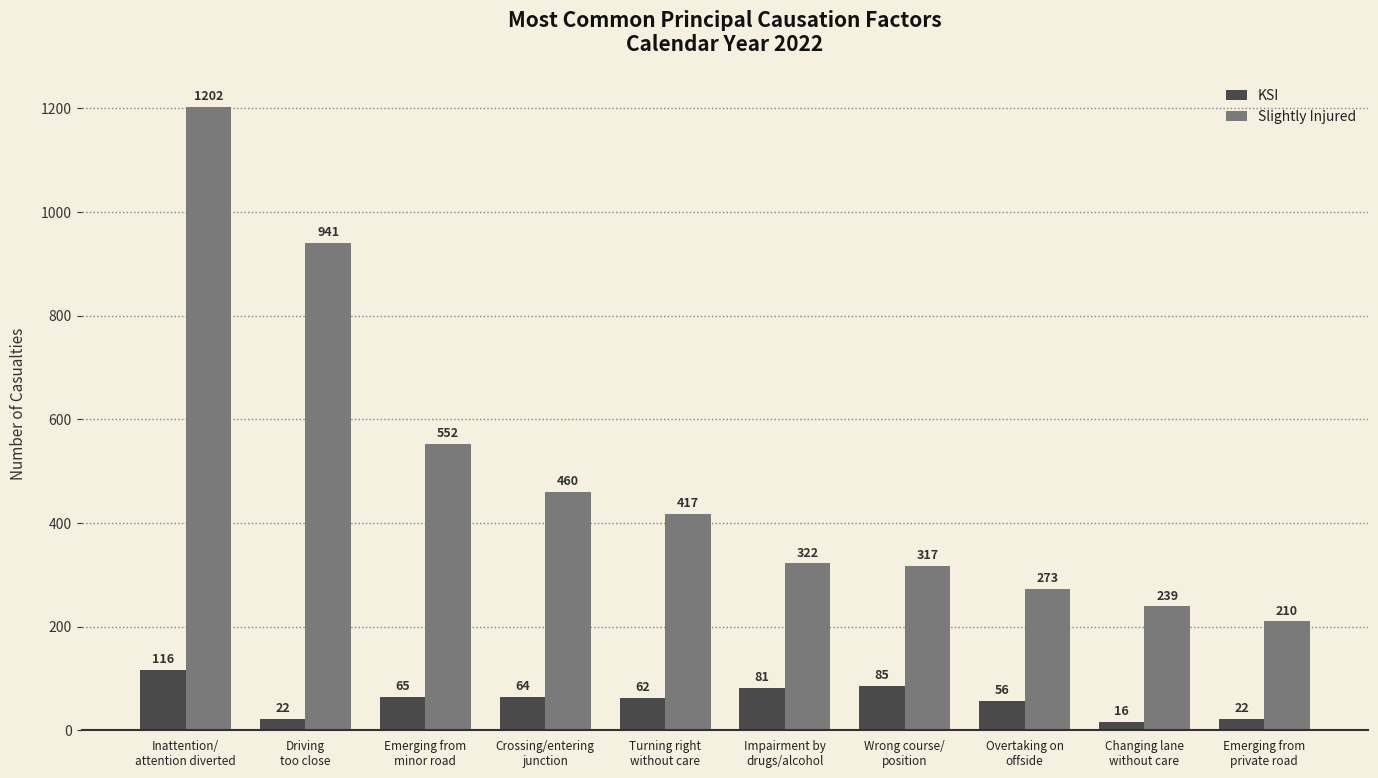

True or false: KSI has a value of 28 at Inattention/
attention diverted.

False